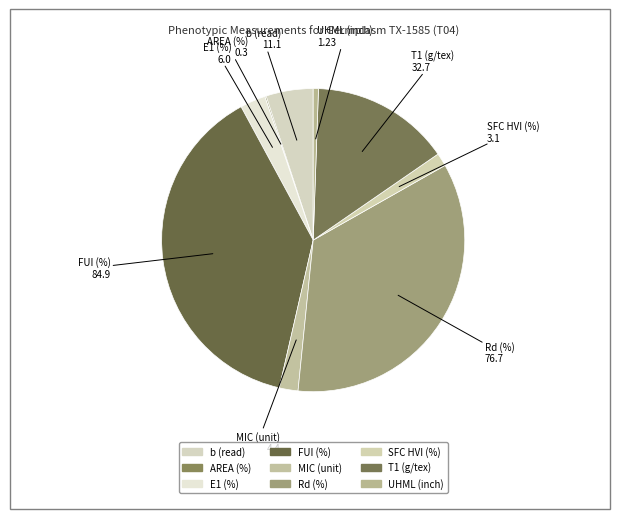

How much of the chart is everything except MIC (unit)?

98.0%